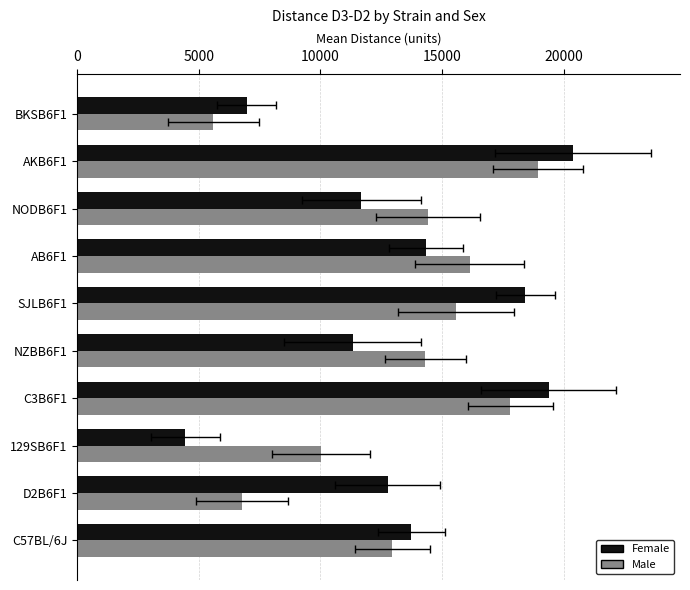

What is the difference between the Female values at C57BL/6J and C3B6F1?

5654